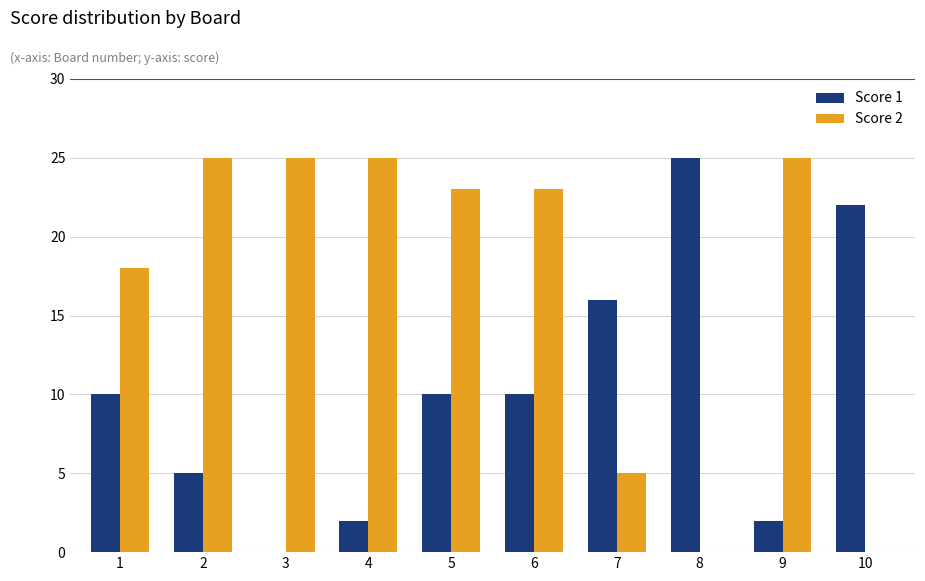

Which series has the largest total across all categories?

Score 2